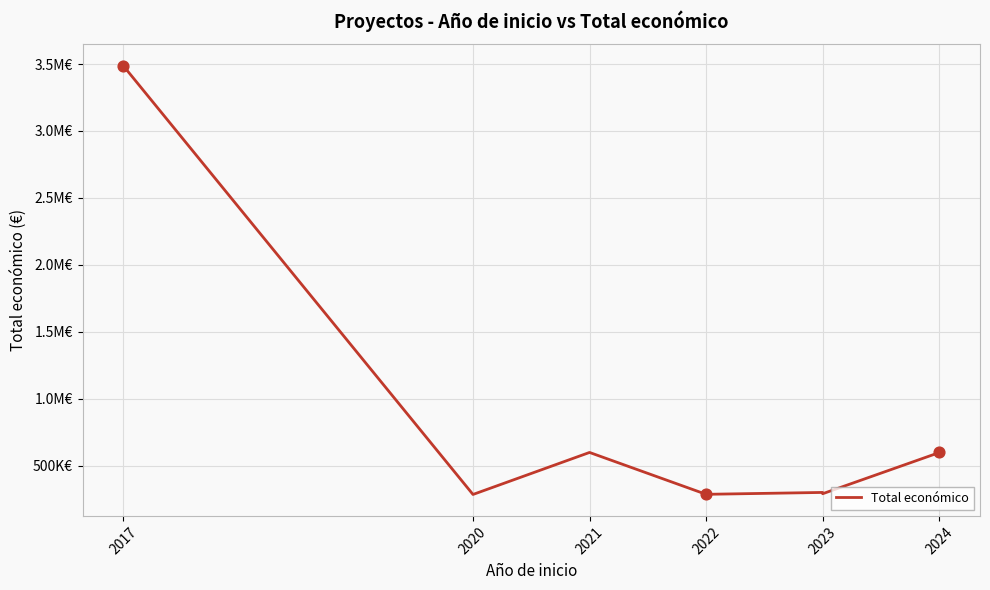

Between 2024 and 2023, which is larger?

2024